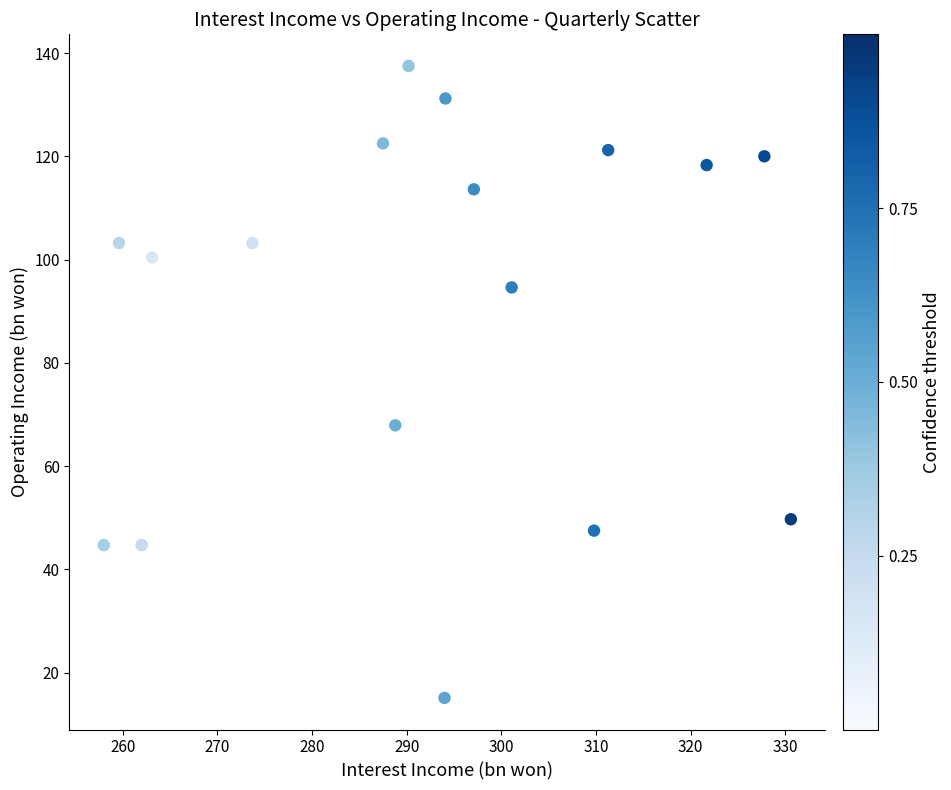

What Y value in the scatter plot is closest to 76?

67.9